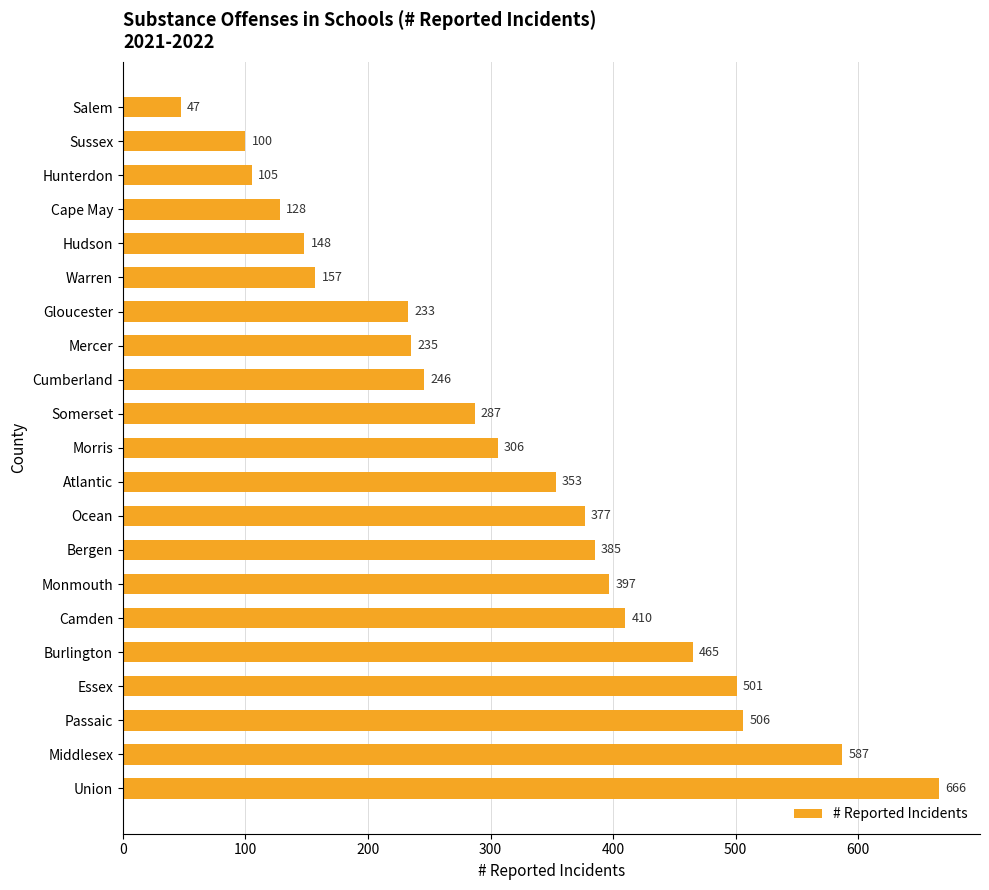

What is the sum of all values?

6639